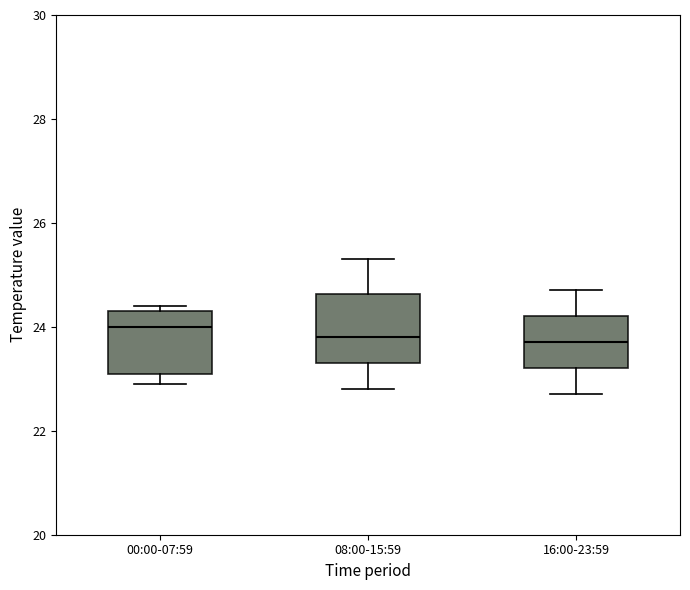

Where is the upper edge of the box for 16:00-23:59 on the y-axis? The values are not printed on the chart, so give them approximately, as read against the axis.

24.2